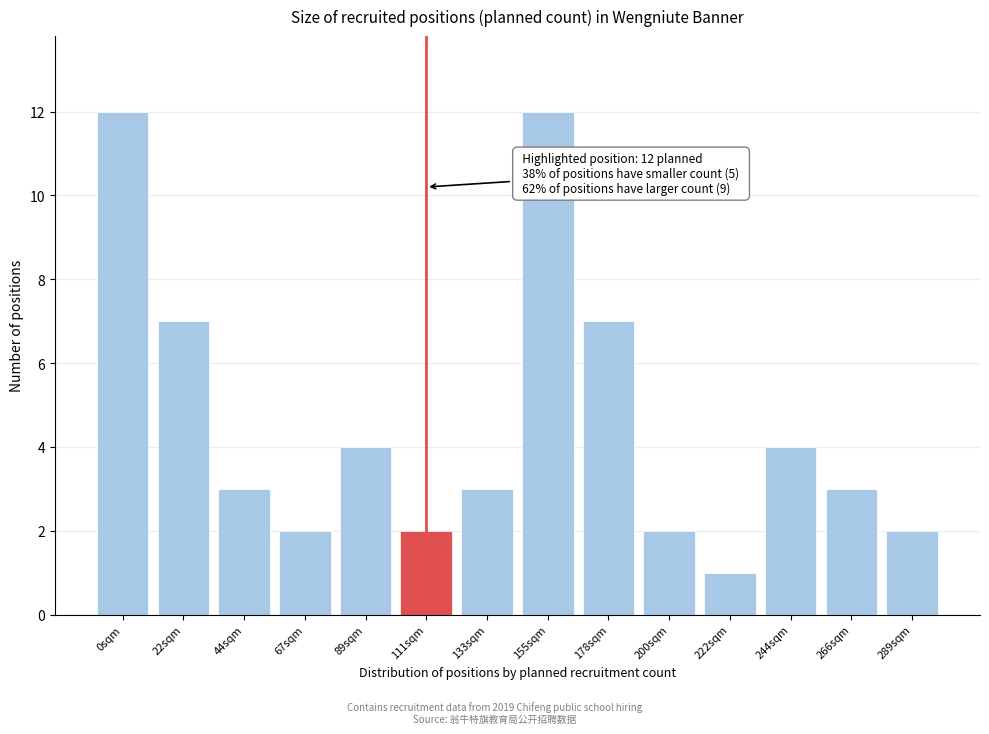

Reading left to right, what are all the values shown in this chart?

0sqm=12	22sqm=7	44sqm=3	67sqm=2	89sqm=4	111sqm=2	133sqm=3	155sqm=12	178sqm=7	200sqm=2	222sqm=1	244sqm=4	266sqm=3	289sqm=2